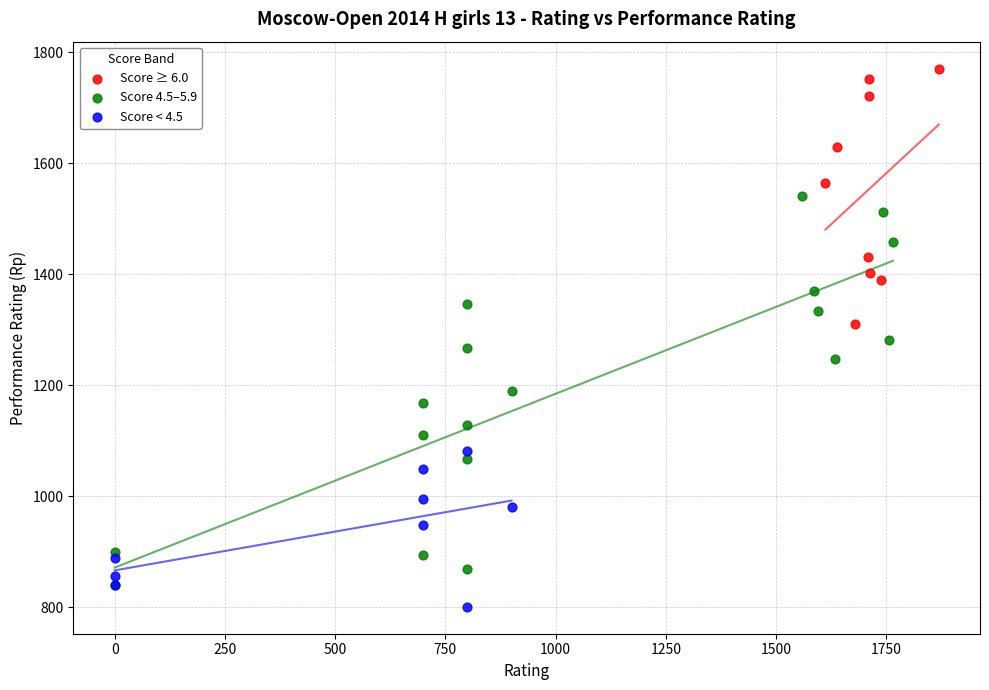

Which series contains the highest Y value?

Score ≥ 6.0